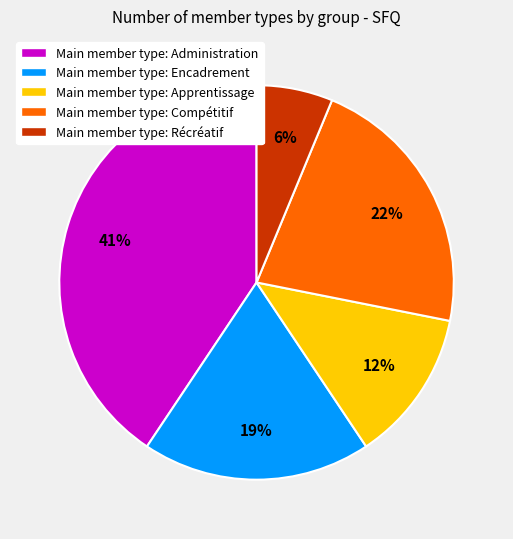

To the nearest percent, what is the combined percentage of Main member type: Administration and Main member type: Récréatif?

47%